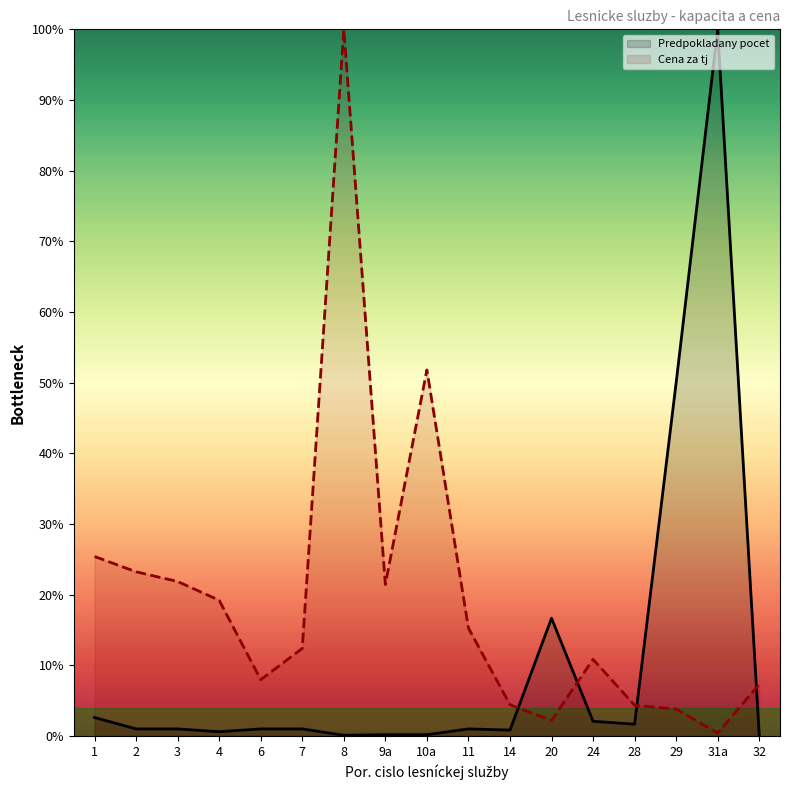

At which category does the chart reach its minimum across all series?

8